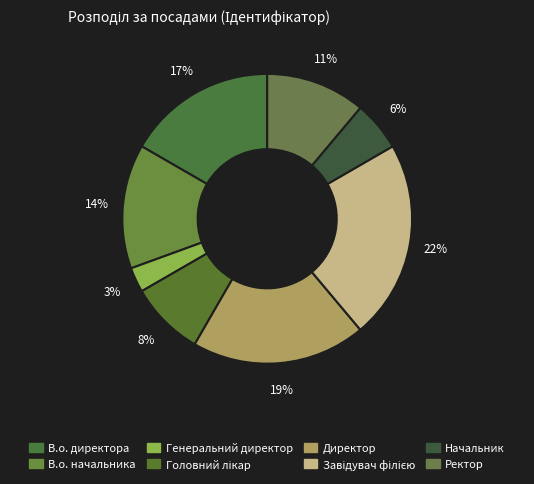

How many segments does this pie chart have?

8